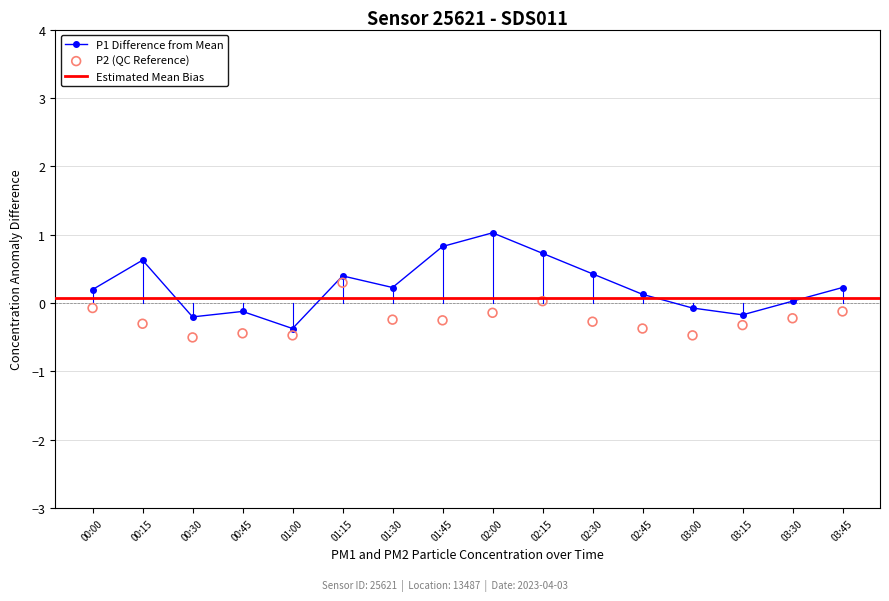

Which series contains the lowest Y value?

P2